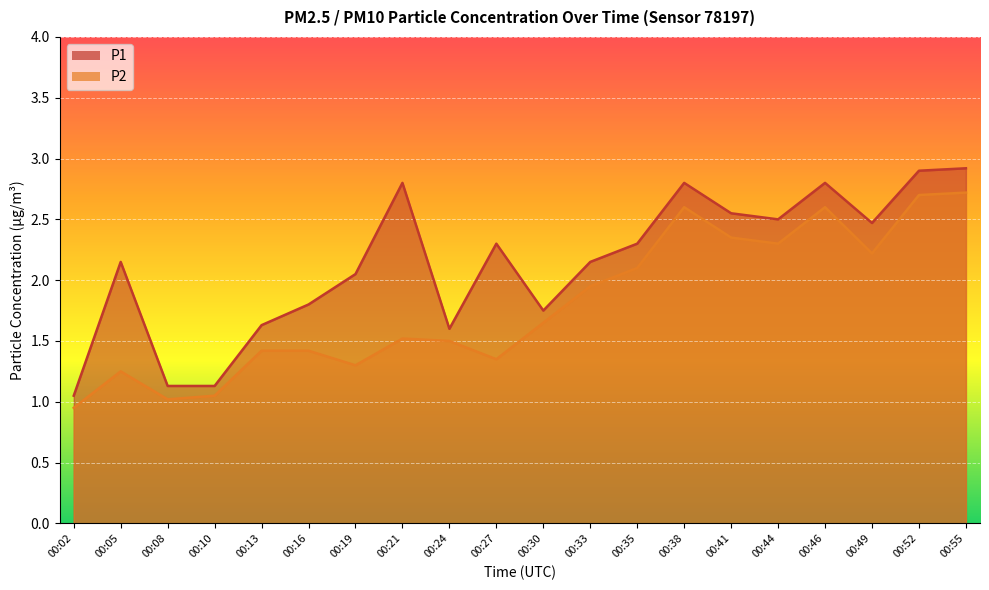

What is the total value across all series at 00:24?

3.1